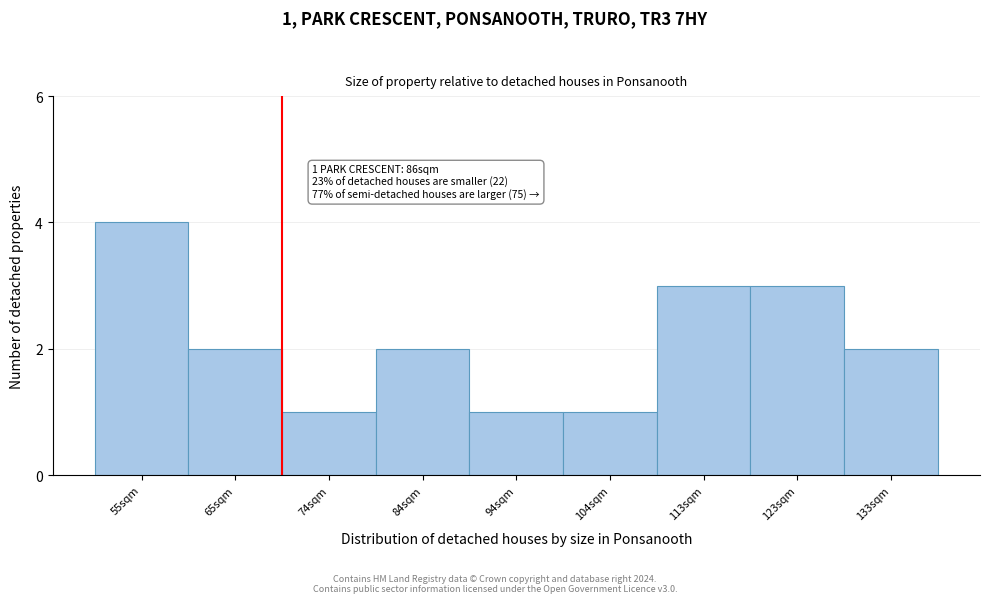

Reading left to right, extract all data points from this chart.

55sqm=4	65sqm=2	74sqm=1	84sqm=2	94sqm=1	104sqm=1	113sqm=3	123sqm=3	133sqm=2